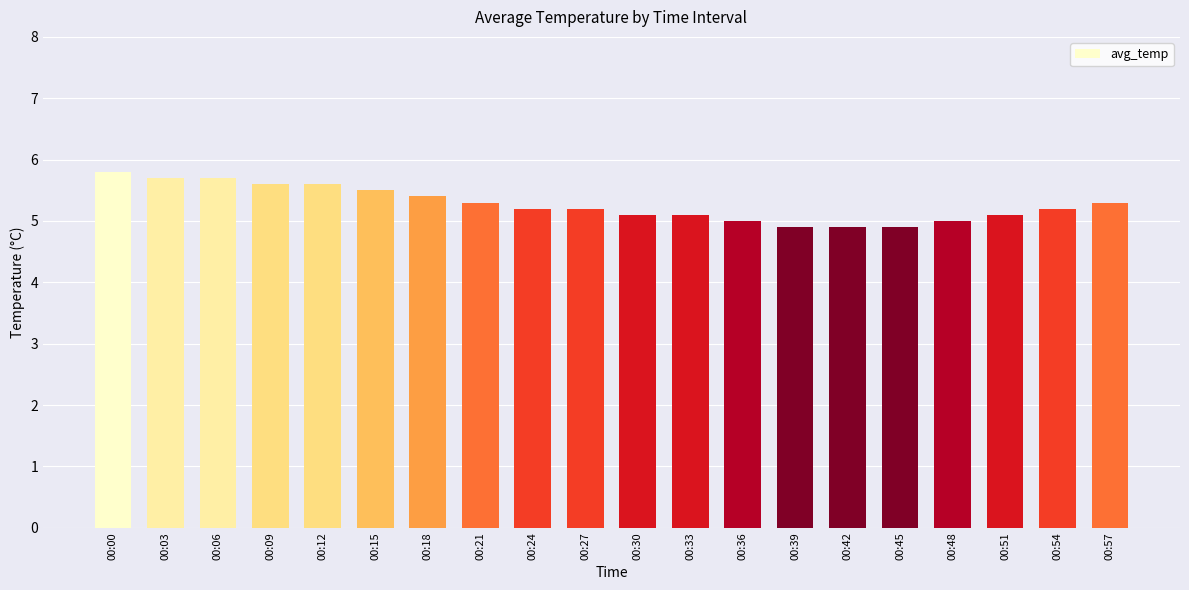

How many bars are there in total?

20